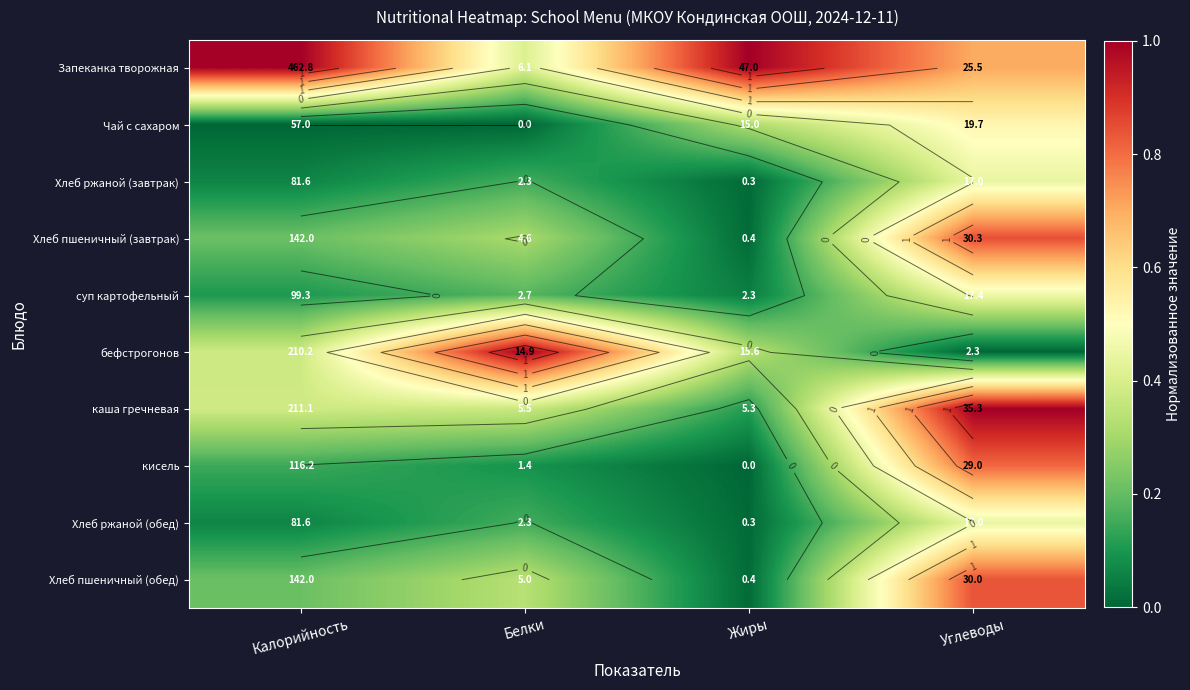

Which category has the lowest value in the бефстрогонов series?

Углеводы